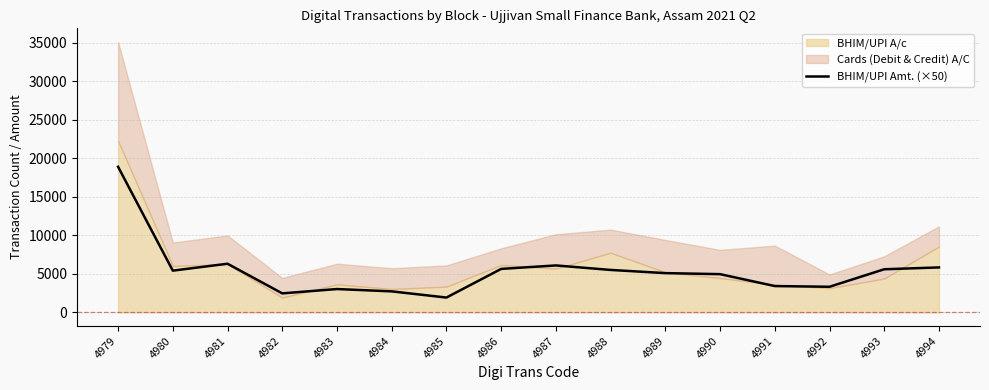

The chart shows a value of 604.8 at 4985. True or false?

False